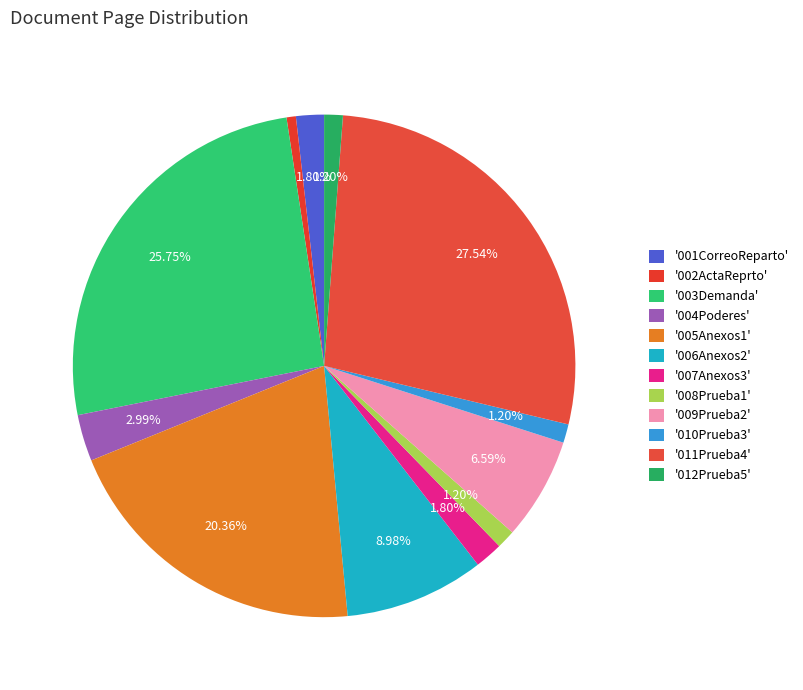

Count the number of slices in the pie.

12